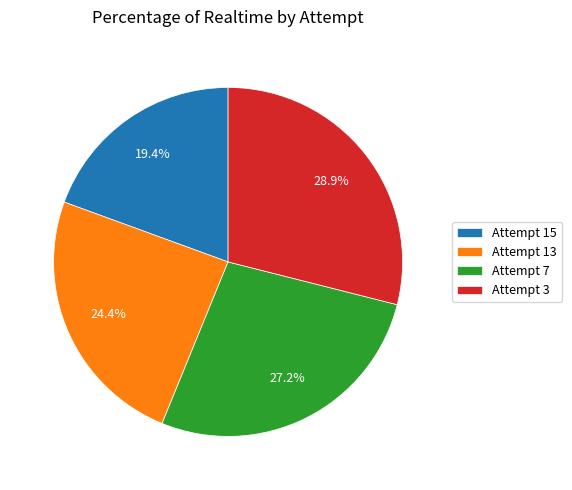

To the nearest percent, what percentage of the pie is Attempt 7?

27%